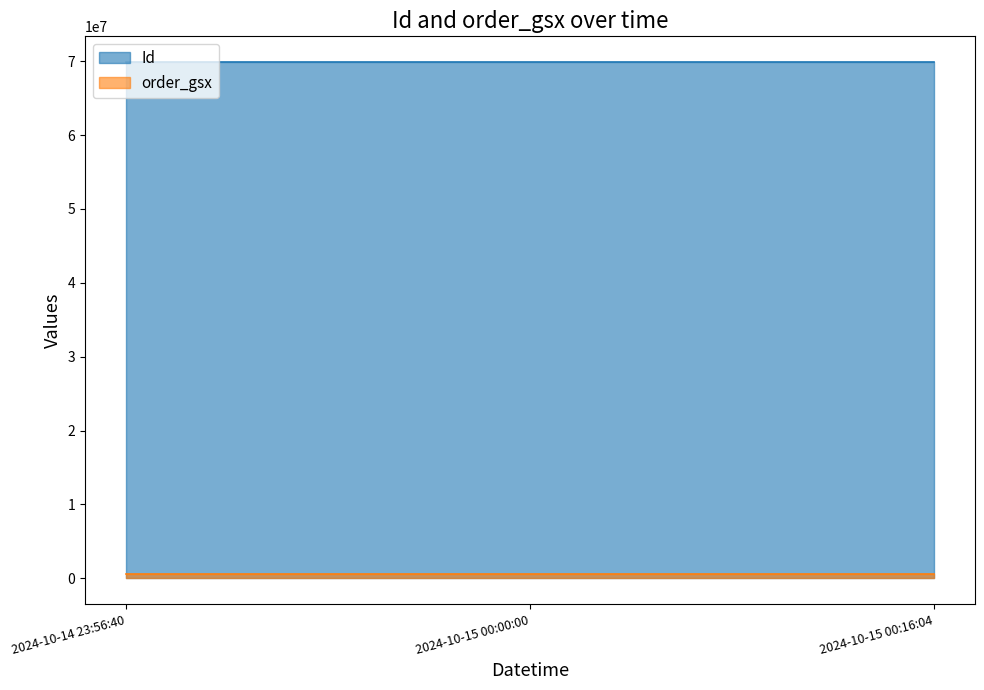

What is the label of the 2nd point from the right?

2024-10-15 00:00:00